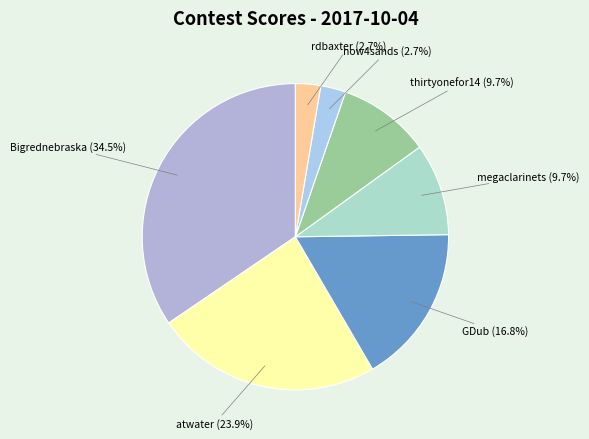

Rank the categories by value from highest to lowest.

Bigrednebraska, atwater, GDub, megaclarinets, thirtyonefor14, now4sands, rdbaxter